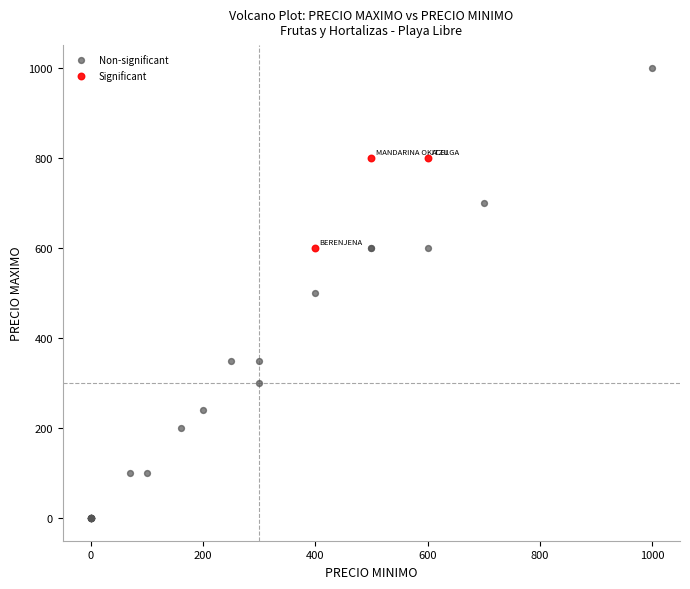

Which series reaches the maximum Y coordinate?

Non-significant